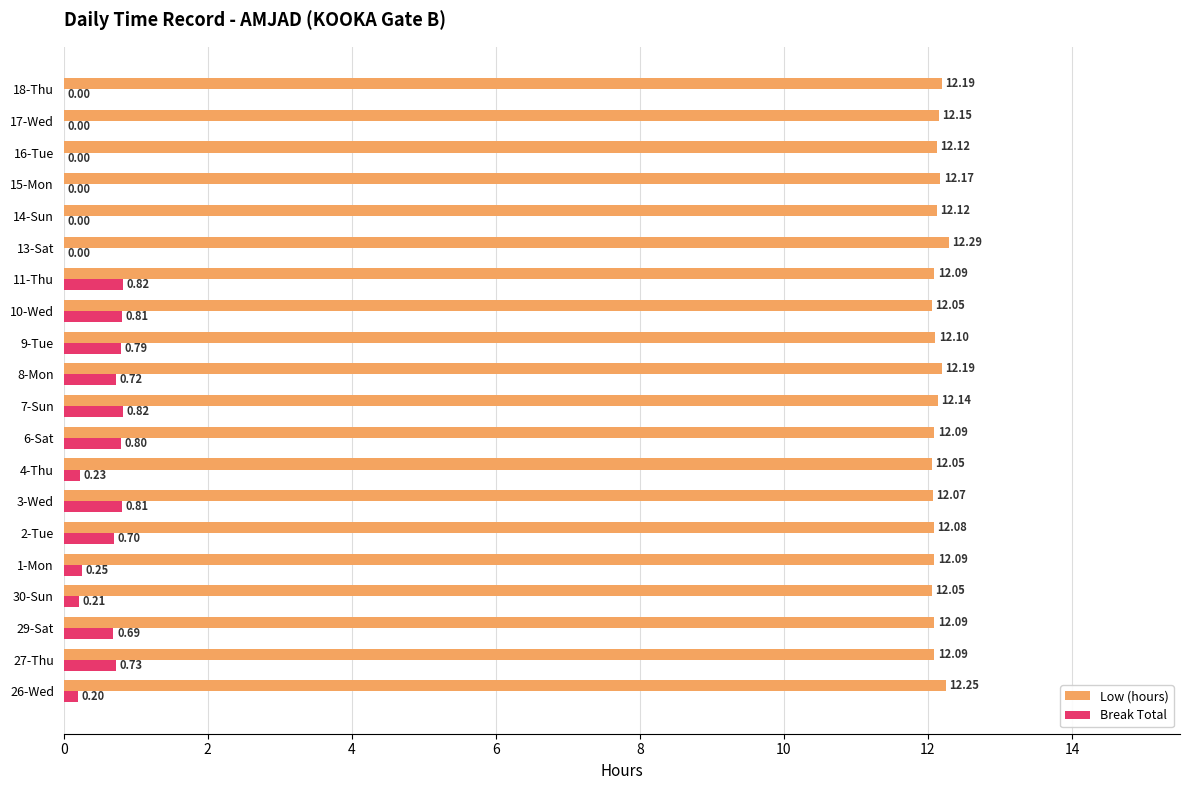

What is the sum of all Break Total values?

8.6